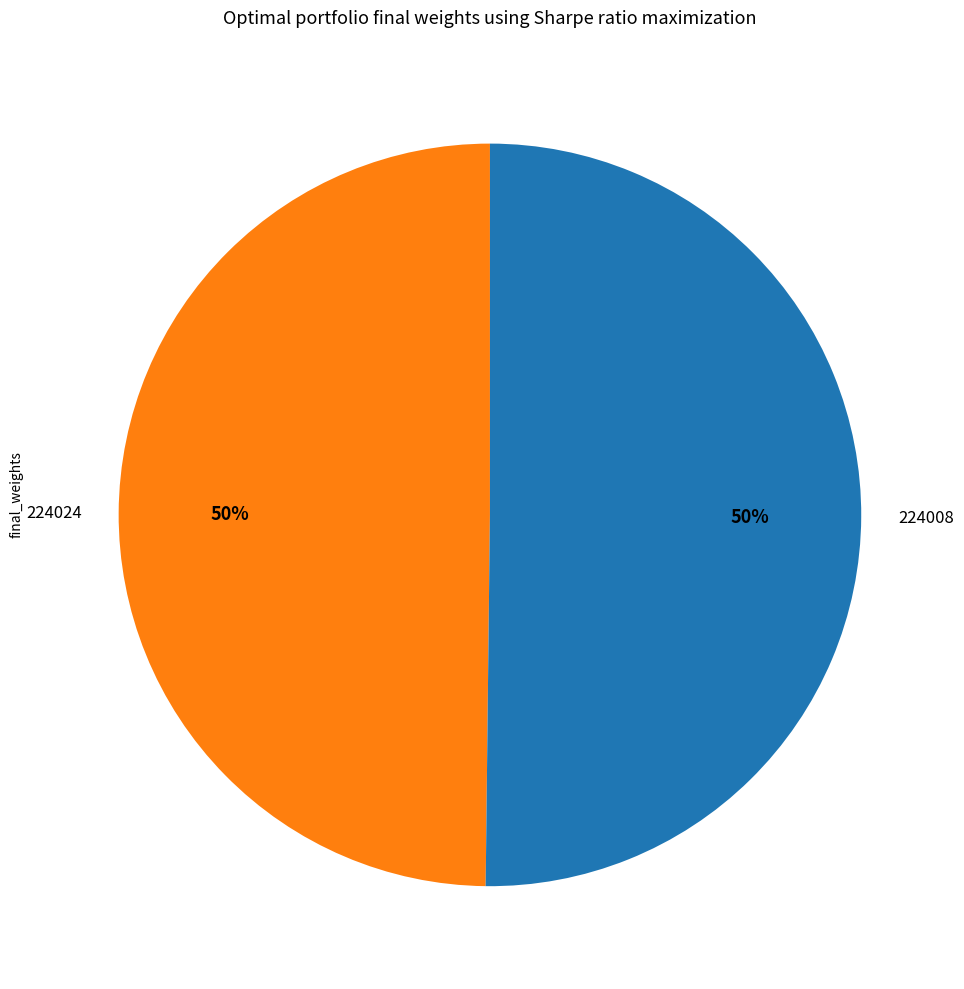

How many slices are in this pie chart?

2